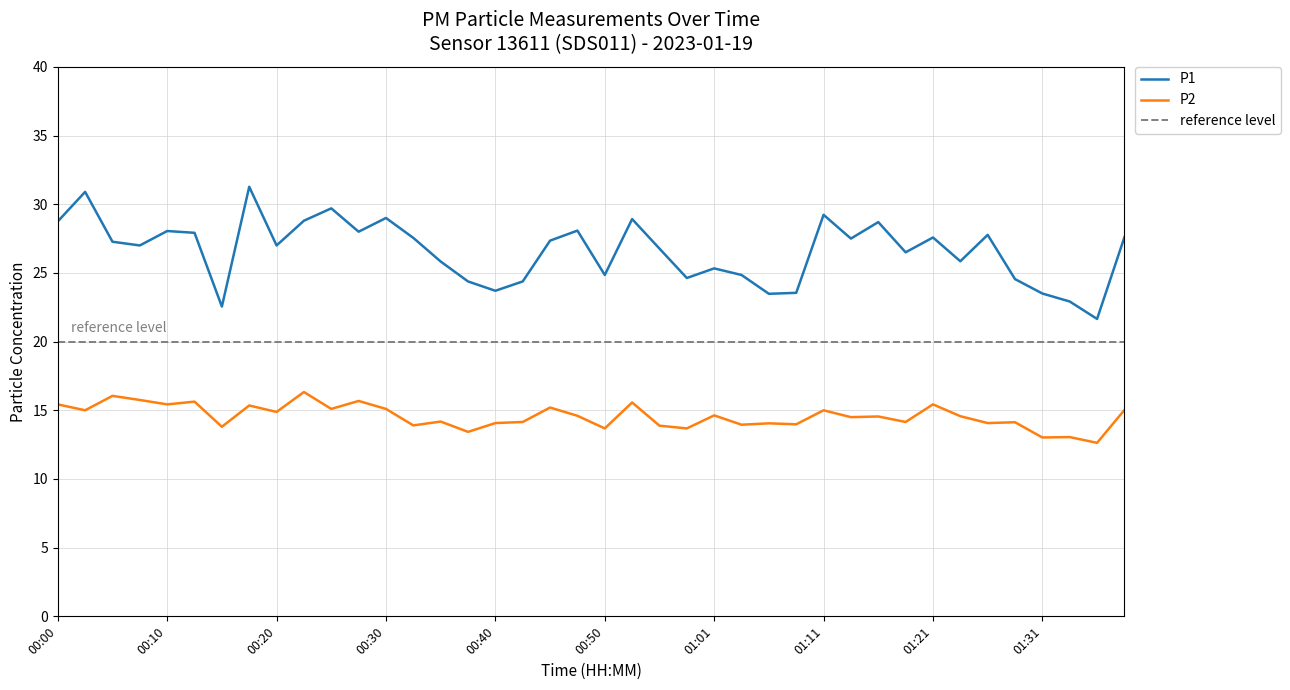

Reading left to right, list all the values displayed in this chart.

P1: 00:00=28.8	00:02=30.9	00:05=27.3	00:07=27.0	00:10=28.1	00:12=27.9	00:15=22.6	00:17=31.3	00:20=27.0	00:23=28.8	00:25=29.7	00:28=28.0	00:30=29.0	00:33=27.6	00:35=25.8	00:38=24.4	00:40=23.7	00:43=24.4	00:45=27.4	00:48=28.1	00:50=24.9	00:53=28.9	00:55=26.8	00:58=24.6	01:01=25.3	01:03=24.9	01:06=23.5	01:08=23.6	01:11=29.2	01:13=27.5	01:16=28.7	01:18=26.5	01:21=27.6	01:23=25.9	01:26=27.8	01:28=24.6	01:31=23.5	01:33=22.9	01:39=21.6	01:41=27.6
P2: 00:00=15.4	00:02=15.0	00:05=16.1	00:07=15.8	00:10=15.4	00:12=15.6	00:15=13.8	00:17=15.3	00:20=14.9	00:23=16.3	00:25=15.1	00:28=15.7	00:30=15.1	00:33=13.9	00:35=14.2	00:38=13.4	00:40=14.1	00:43=14.2	00:45=15.2	00:48=14.6	00:50=13.7	00:53=15.6	00:55=13.9	00:58=13.7	01:01=14.6	01:03=13.9	01:06=14.1	01:08=14.0	01:11=15.0	01:13=14.5	01:16=14.6	01:18=14.2	01:21=15.4	01:23=14.6	01:26=14.1	01:28=14.1	01:31=13.0	01:33=13.1	01:39=12.6	01:41=15.0